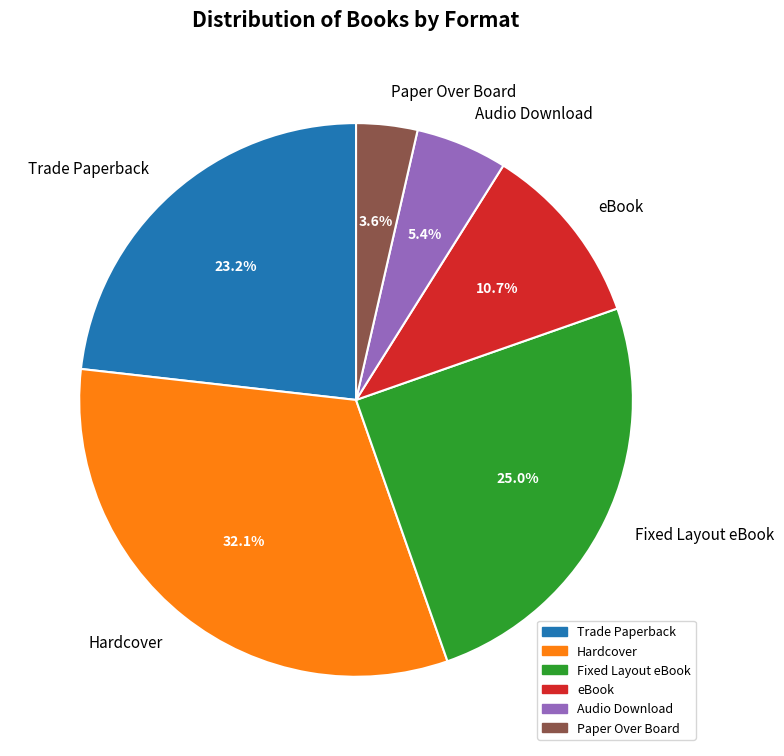

True or false: Audio Download accounts for 5% of the total.

True